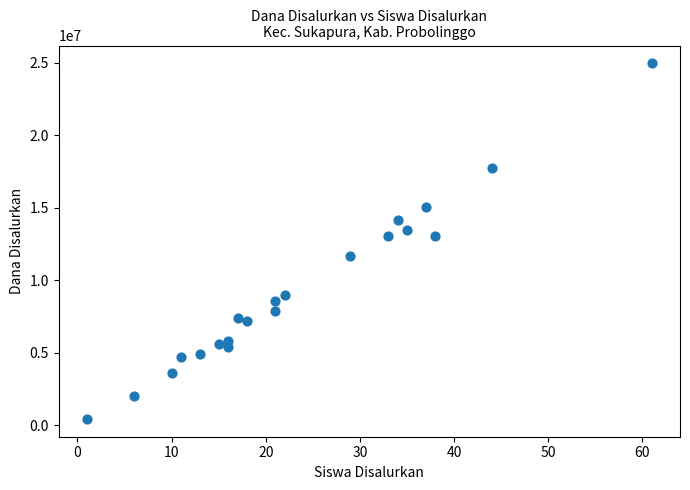

What is the range of X values (max minus min)?

60